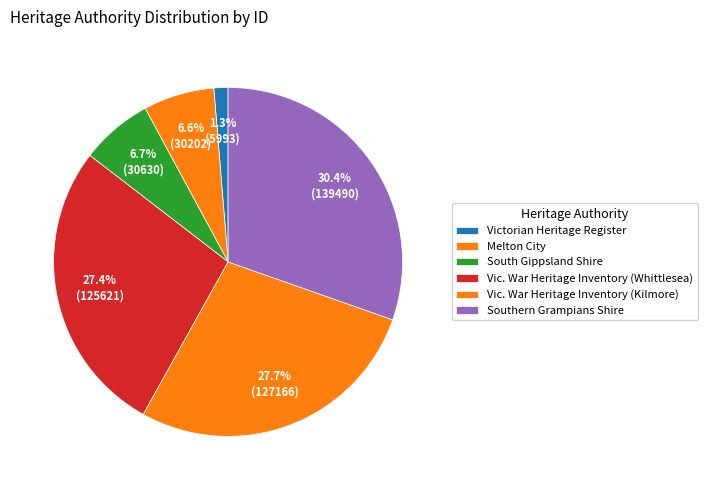

Rank the categories by value from lowest to highest.

Victorian Heritage Register, Melton City, South Gippsland Shire, Vic. War Heritage Inventory (Whittlesea), Vic. War Heritage Inventory (Kilmore), Southern Grampians Shire